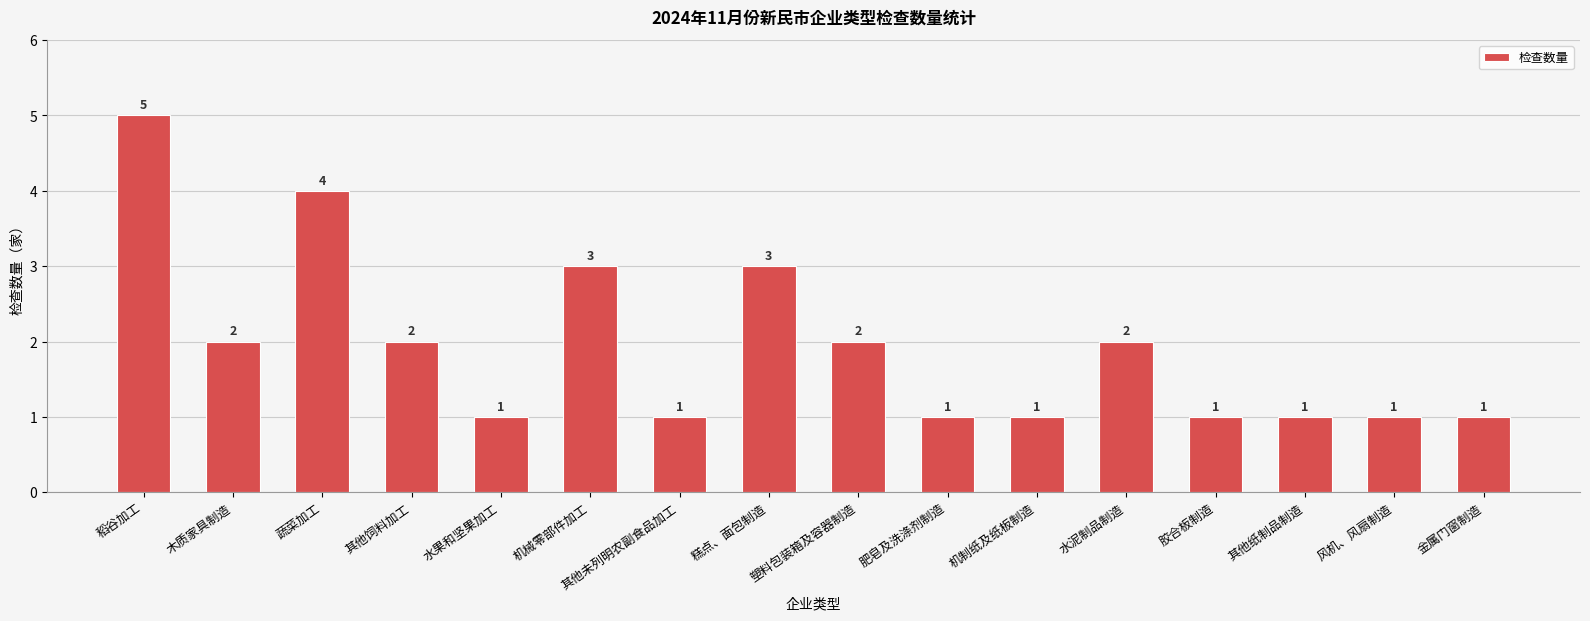

What is the change in value from 糕点、面包制造 to 胶合板制造?

-2